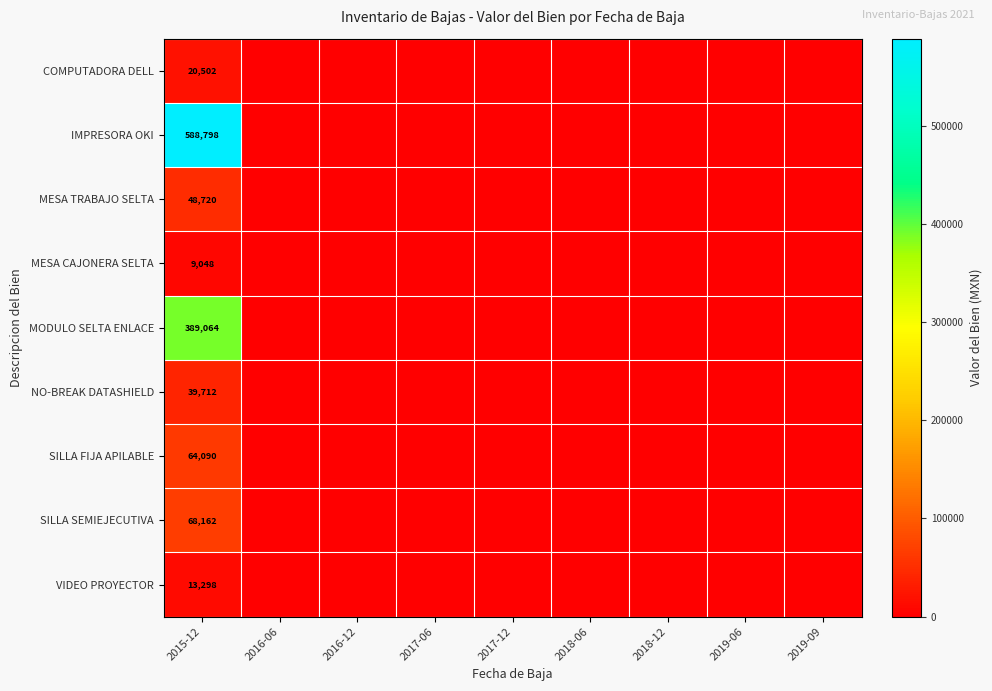

Is it true that SILLA SEMIEJECUTIVA equals 68162 at 2015-12?

True